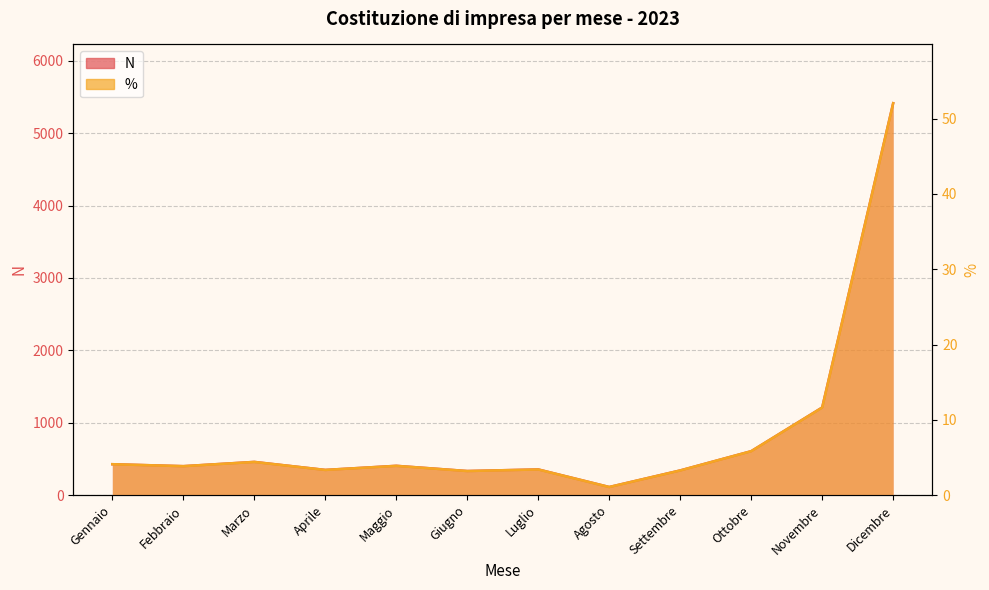

Does the chart have visible grid lines?

Yes